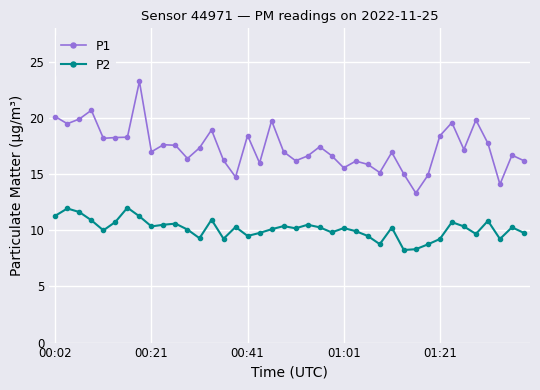

Which series has the largest total across all categories?

P1